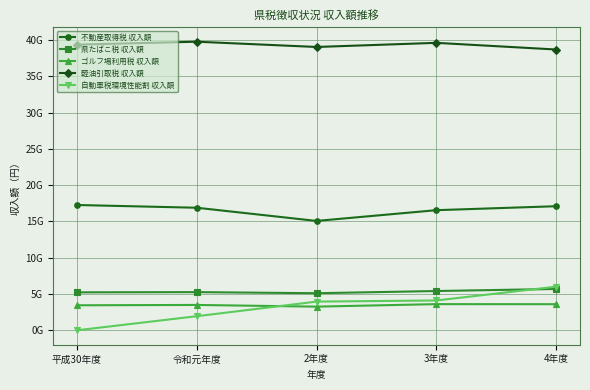

What is the total value across all series at 平成30年度?

65314218140